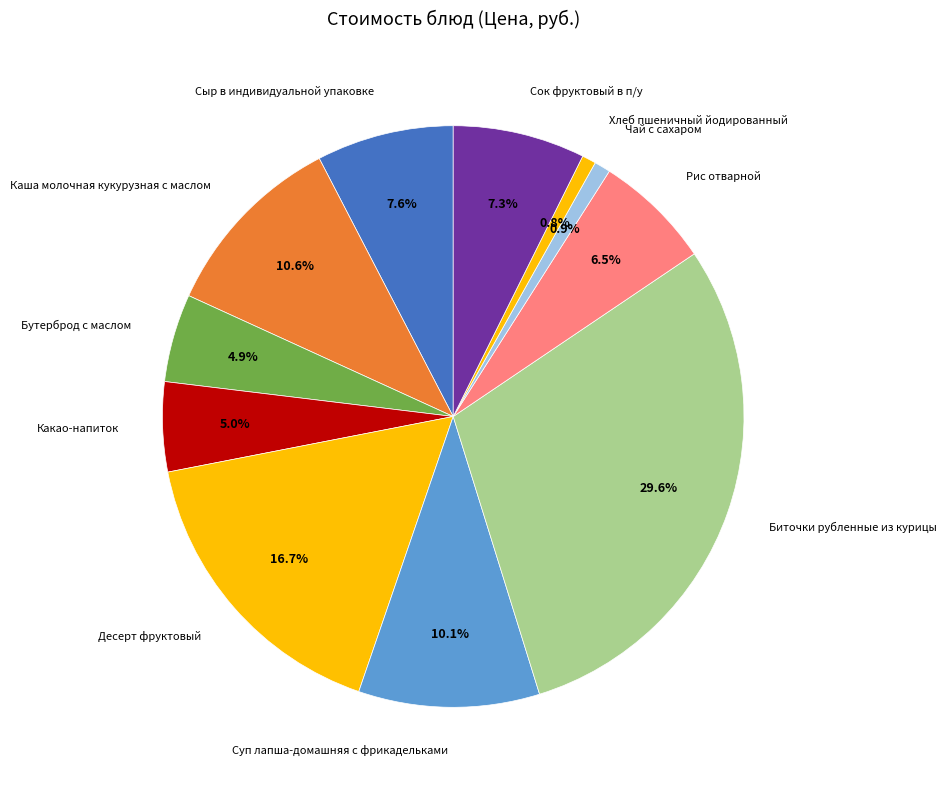

How many segments does this pie chart have?

11